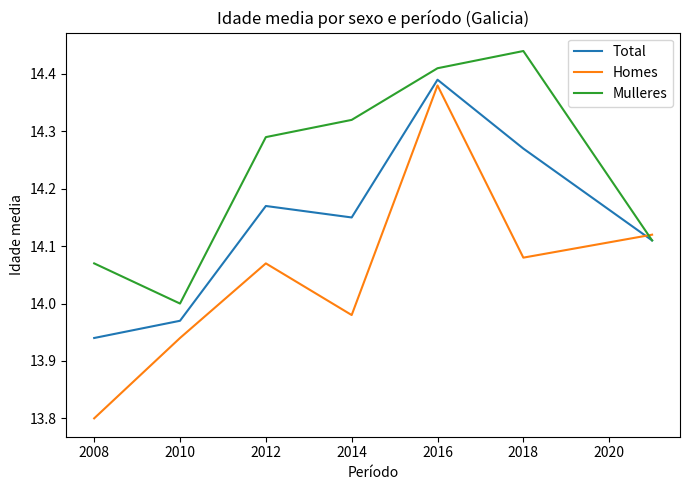

List the series in order of their overall mean, highest first.

Mulleres, Total, Homes